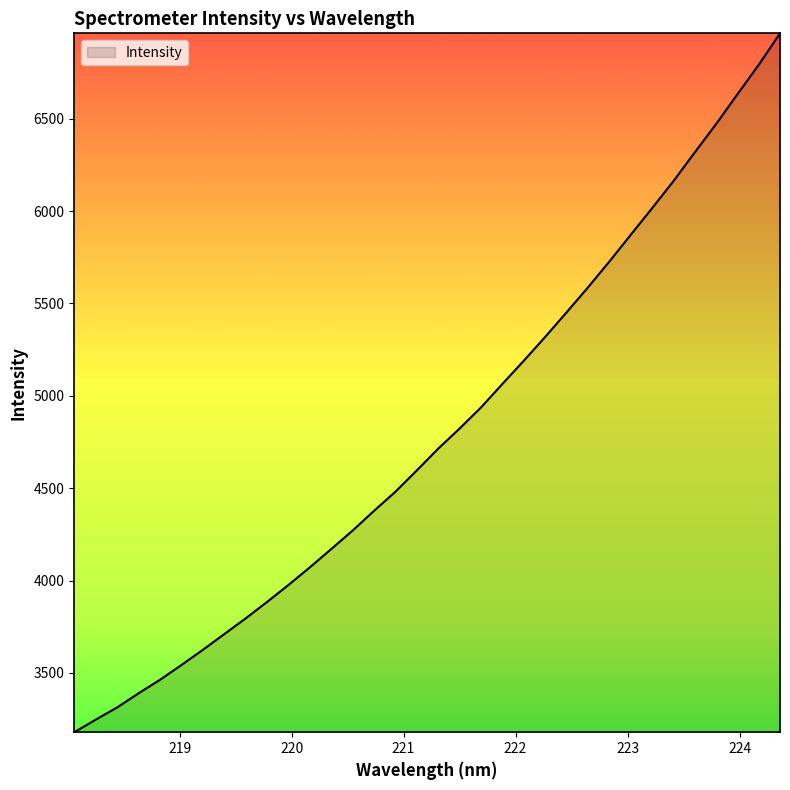

What is the greatest value displayed?

6962.8